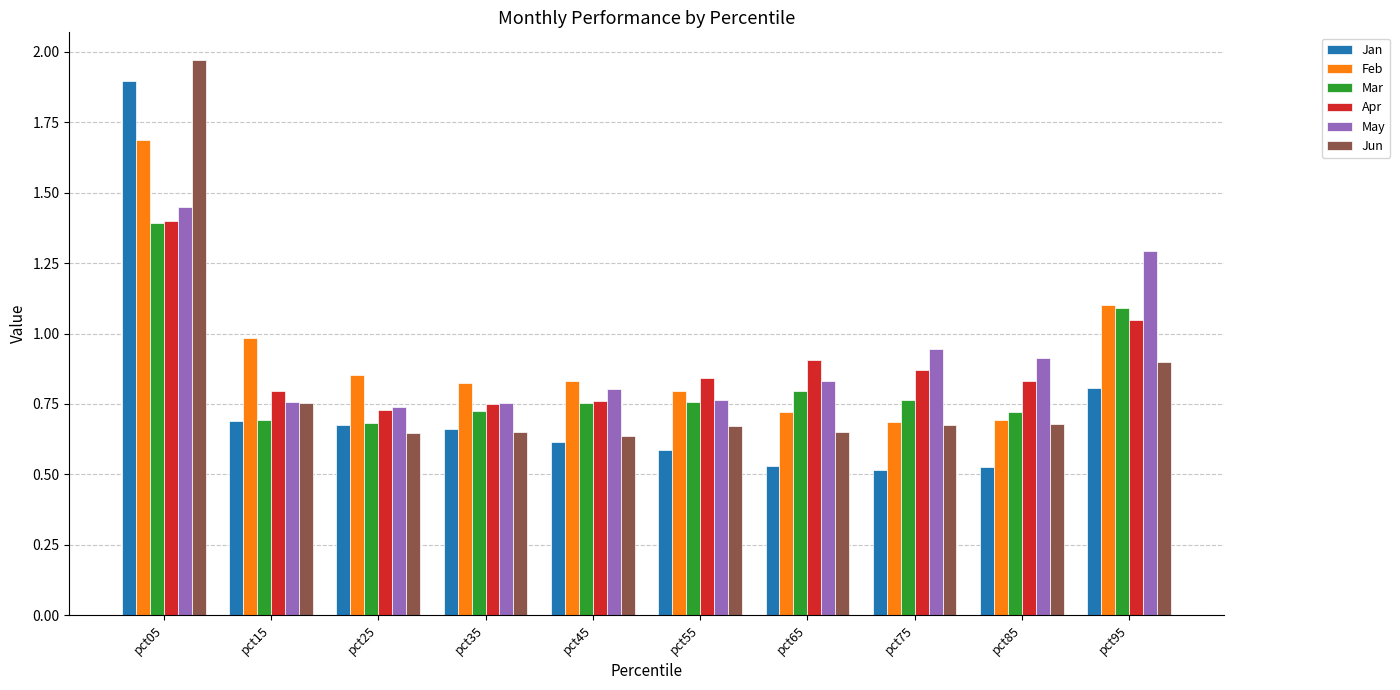

What are all the series names shown in the legend?

Jan, Feb, Mar, Apr, May, Jun